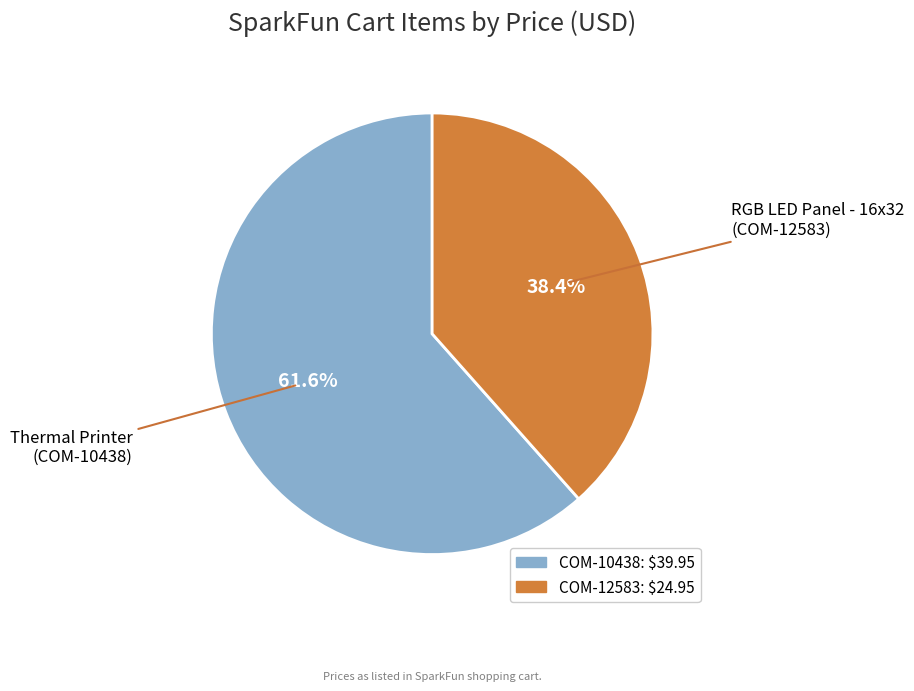

To the nearest percent, what is the difference between the COM-12583 and COM-10438 slice percentages?

23%